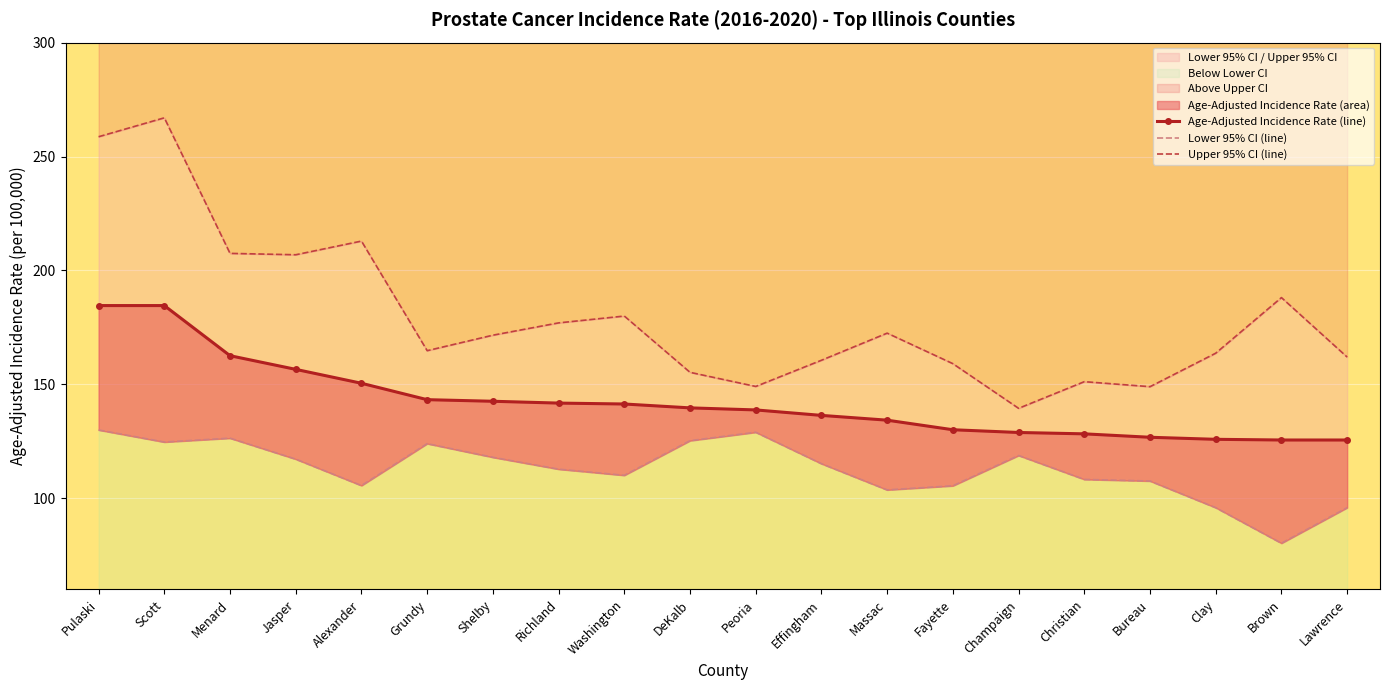

Reading right to left, list all the values displayed in this chart.

Age-Adjusted Incidence Rate (line): Lawrence=125.6	Brown=125.6	Clay=125.9	Bureau=126.8	Christian=128.3	Champaign=128.9	Fayette=130.1	Massac=134.3	Effingham=136.4	Peoria=138.8	DeKalb=139.7	Washington=141.4	Richland=141.8	Shelby=142.6	Grundy=143.3	Alexander=150.5	Jasper=156.6	Menard=162.6	Scott=184.6	Pulaski=184.6
Lower 95% CI (line): Lawrence=95.9	Brown=80.3	Clay=95.9	Bureau=107.6	Christian=108.3	Champaign=118.8	Fayette=105.5	Massac=103.7	Effingham=115.2	Peoria=129.0	DeKalb=125.3	Washington=110.1	Richland=112.8	Shelby=118.0	Grundy=124.0	Alexander=105.6	Jasper=117.2	Menard=126.4	Scott=124.7	Pulaski=130.0
Upper 95% CI (line): Lawrence=162.0	Brown=188.1	Clay=163.7	Bureau=149.0	Christian=151.2	Champaign=139.5	Fayette=159.1	Massac=172.5	Effingham=160.6	Peoria=149.1	DeKalb=155.3	Washington=180.0	Richland=177.0	Shelby=171.6	Grundy=164.8	Alexander=212.9	Jasper=206.9	Menard=207.5	Scott=267.0	Pulaski=258.7